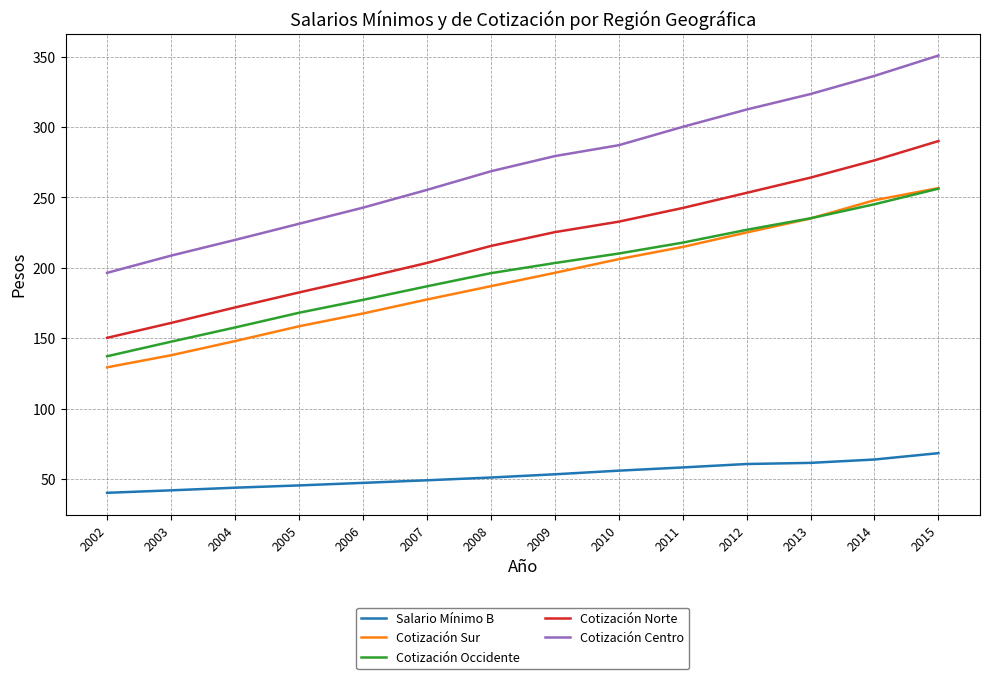

How many values in the Cotización Occidente series are below 203?

7